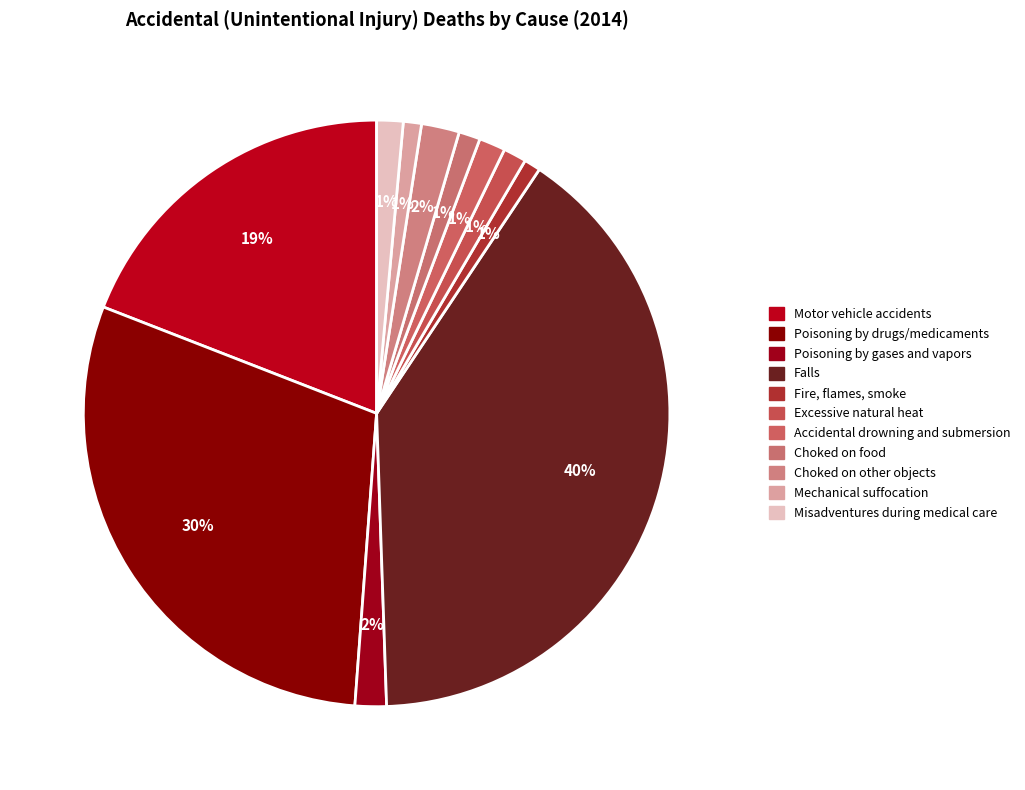

Which slice is the largest?

Falls